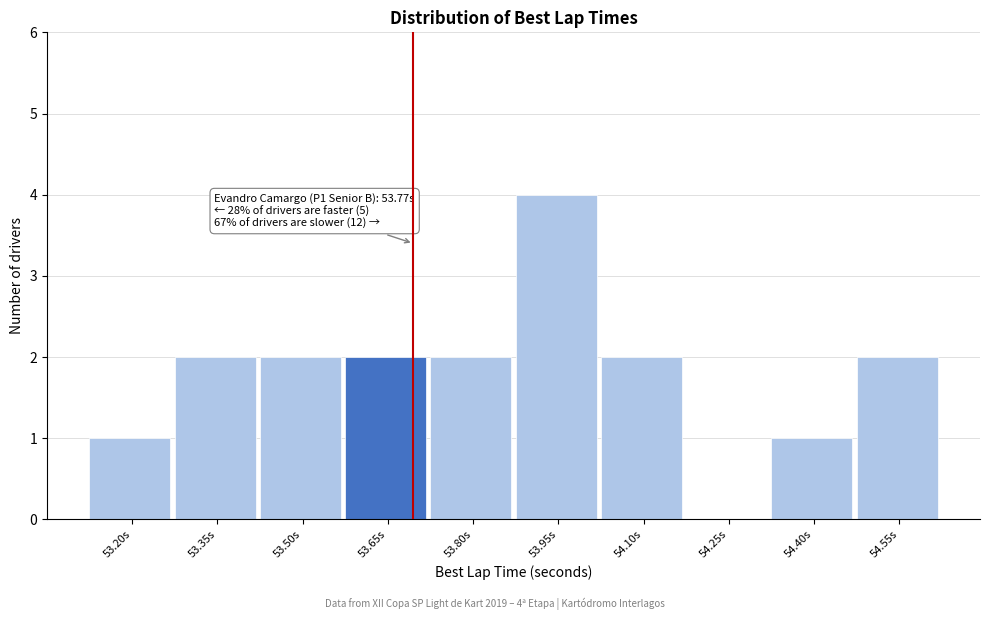

Reading left to right, list all the values displayed in this chart.

53.20s=1	53.35s=2	53.50s=2	53.65s=2	53.80s=2	53.95s=4	54.10s=2	54.25s=0	54.40s=1	54.55s=2